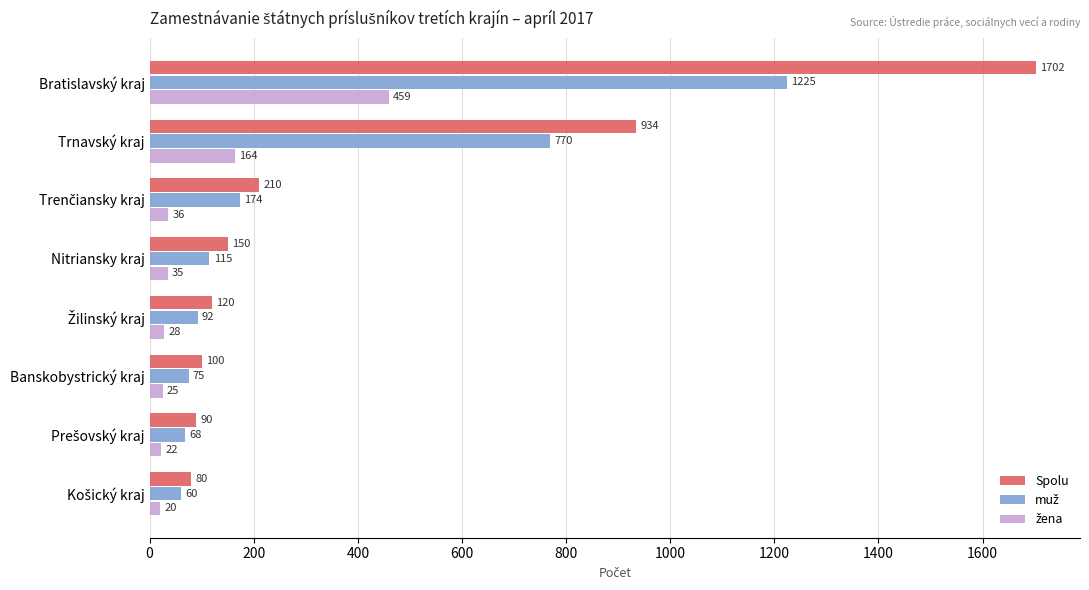

Which series has the largest range (max minus min)?

Spolu